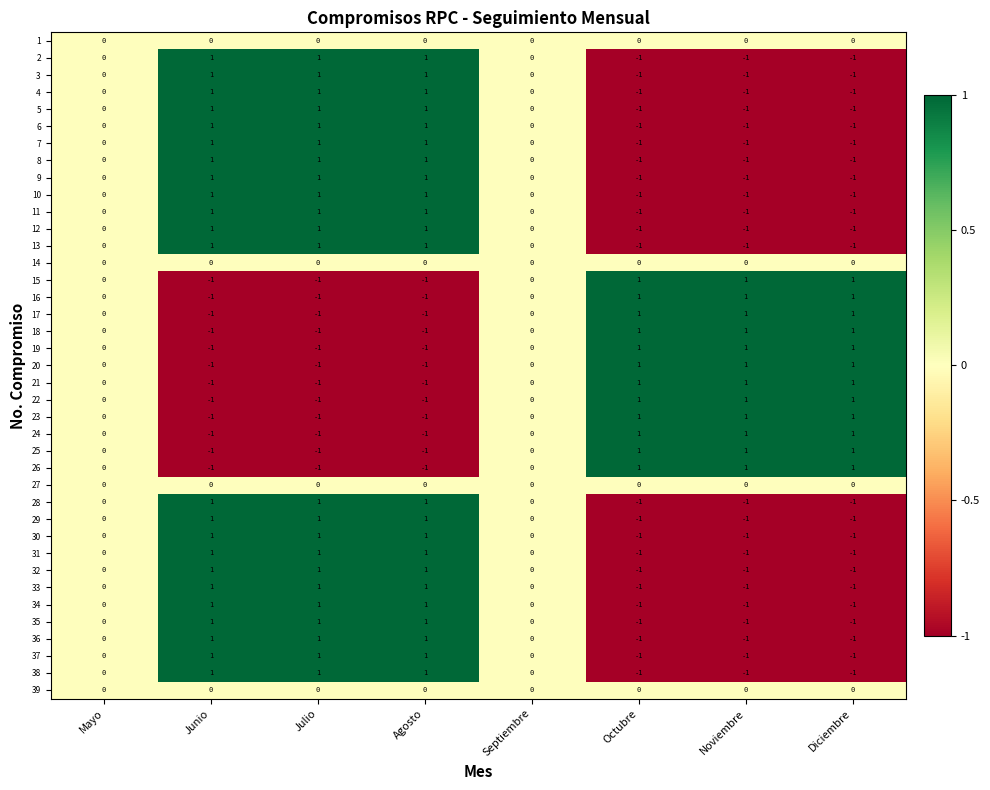

How many 5 values are between -1 and 1?

8